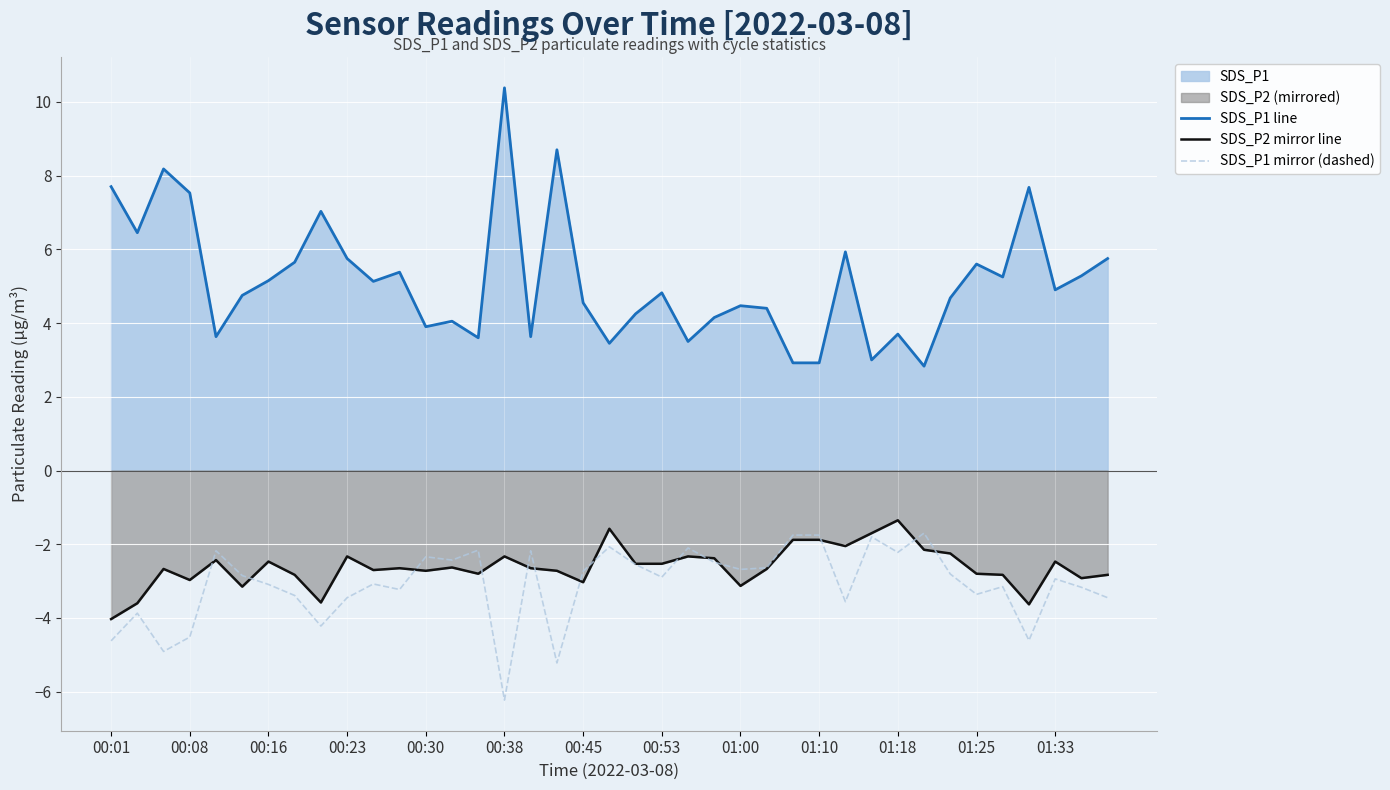

How many lines are shown in the chart?

3